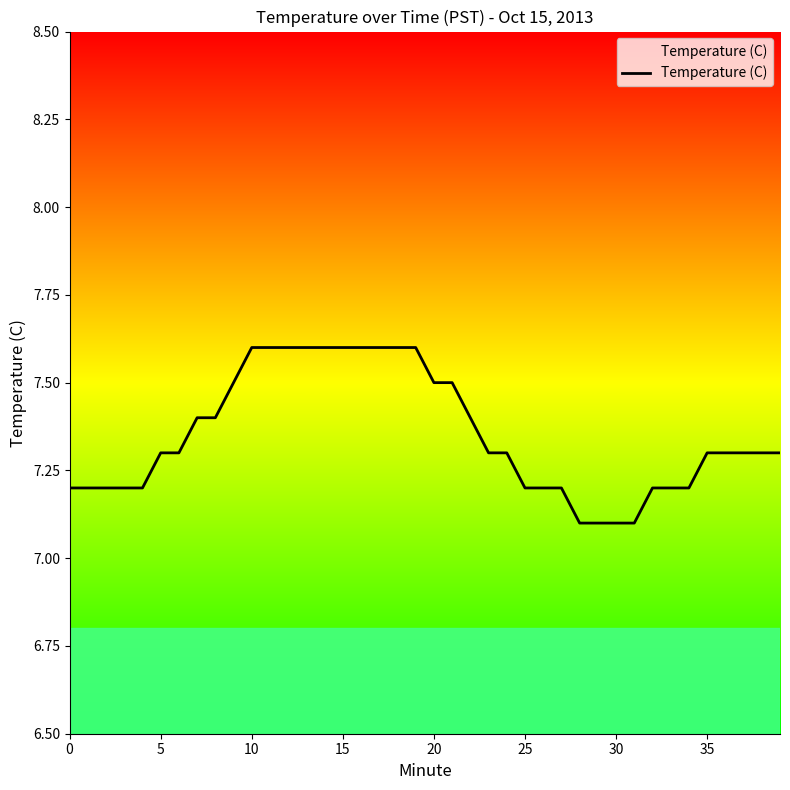

What is the difference between the maximum and minimum values?

0.5